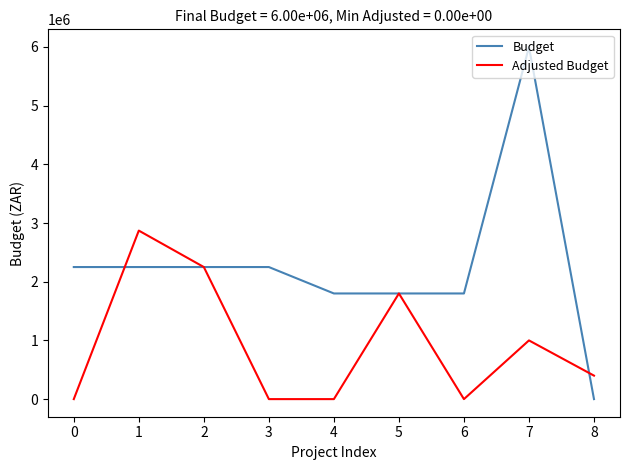

List the series in order of their peak value, lowest first.

Adjusted Budget, Budget